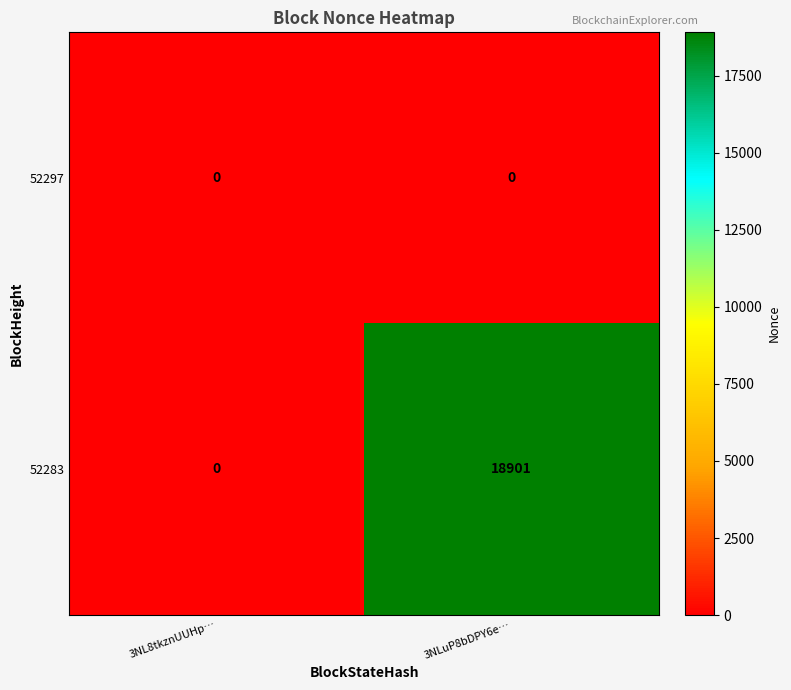

At which label is 52283 closest to 9450?

3NL8tkznUUHp…